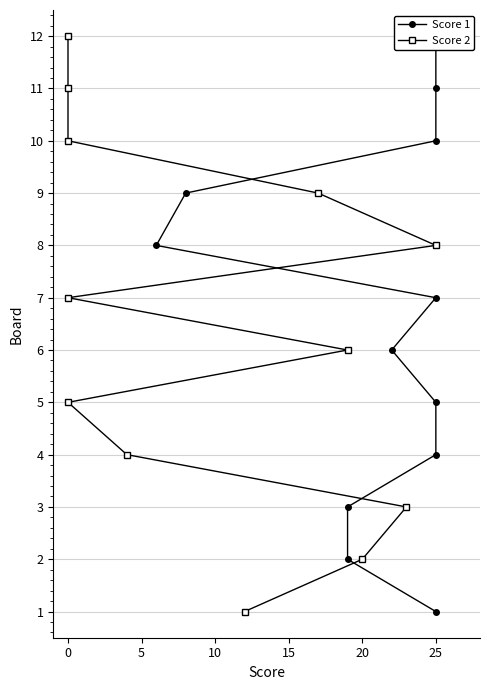

Rank the series by their maximum value, from highest to lowest.

Score 1, Score 2